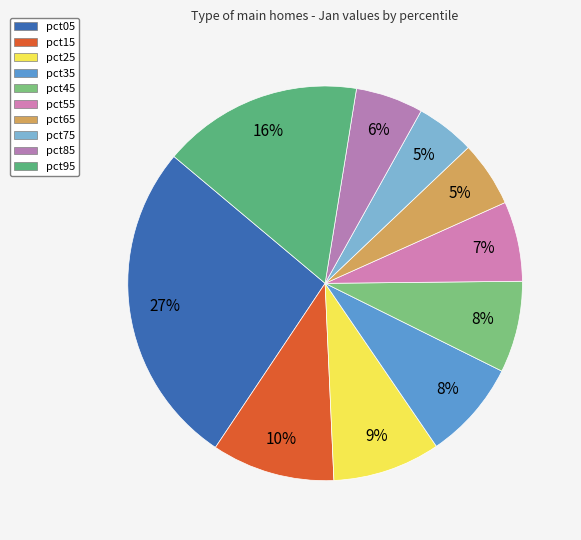

How many slices are in this pie chart?

10